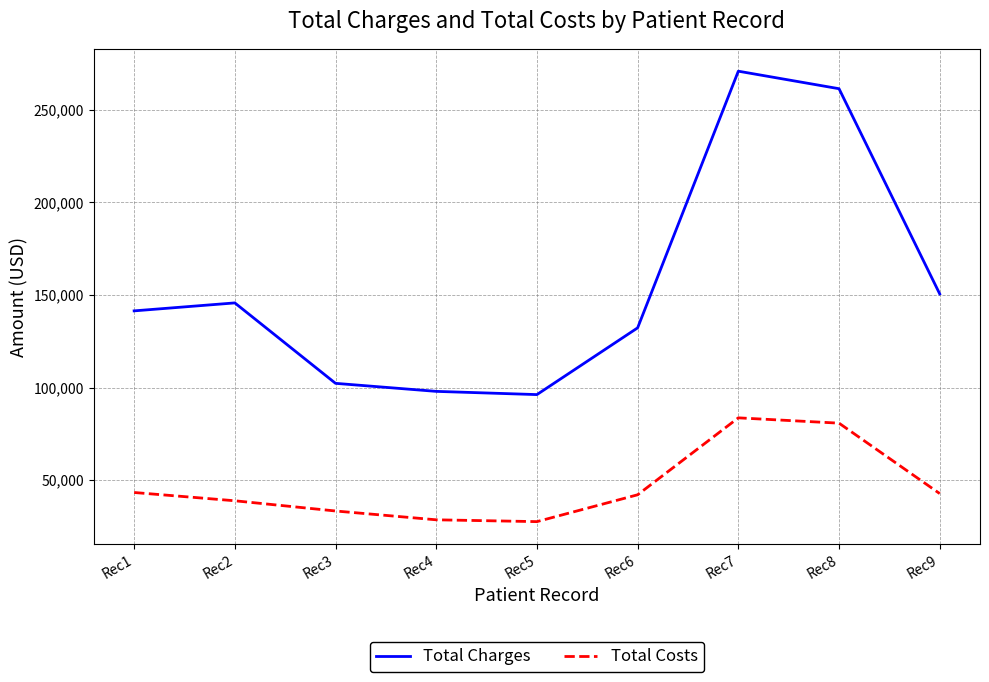

True or false: Total Costs and Total Charges cross at least once.

False